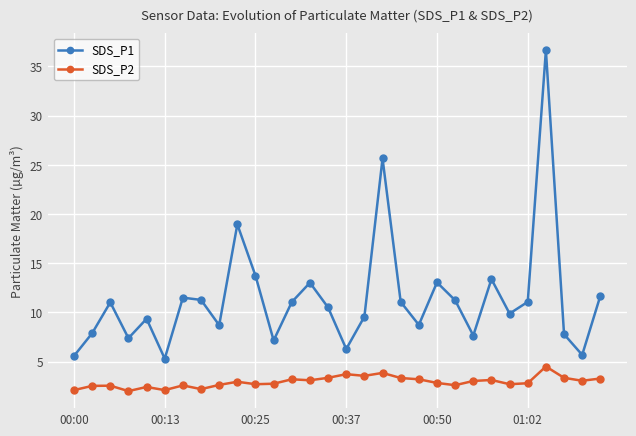

True or false: SDS_P2 and SDS_P1 intersect in this chart.

False